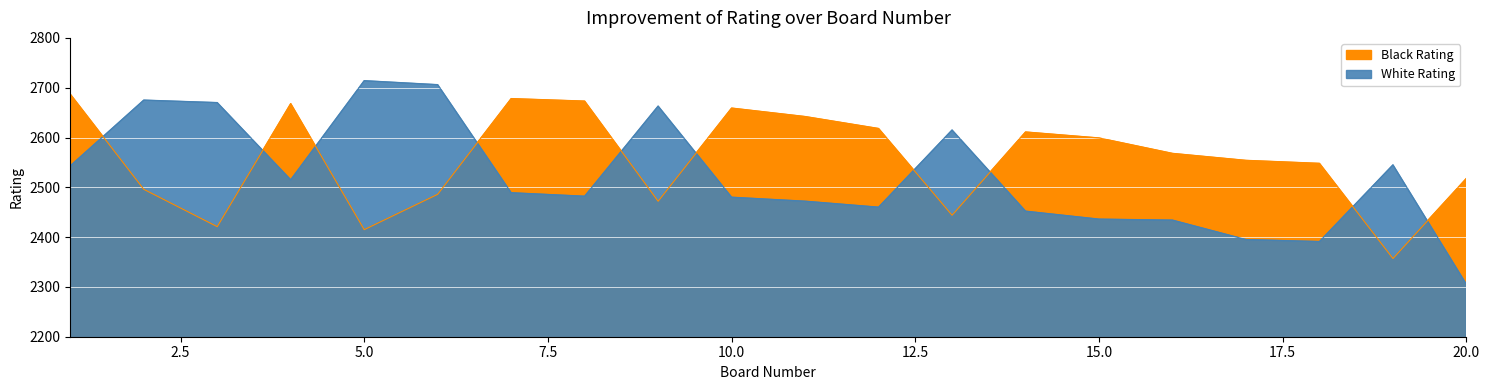

Rank the series at 6 from lowest to highest value.

Black Rating, White Rating